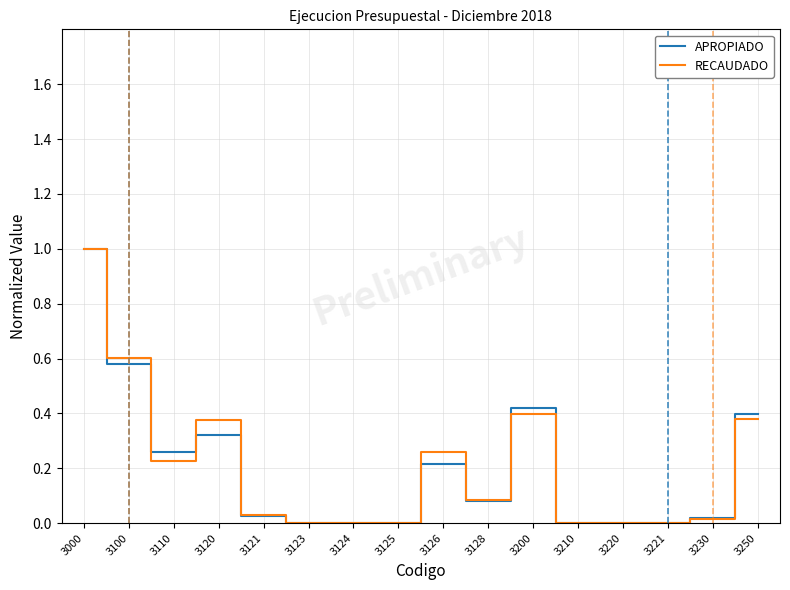

At 3200, list the series in order from largest to smallest.

APROPIADO, RECAUDADO